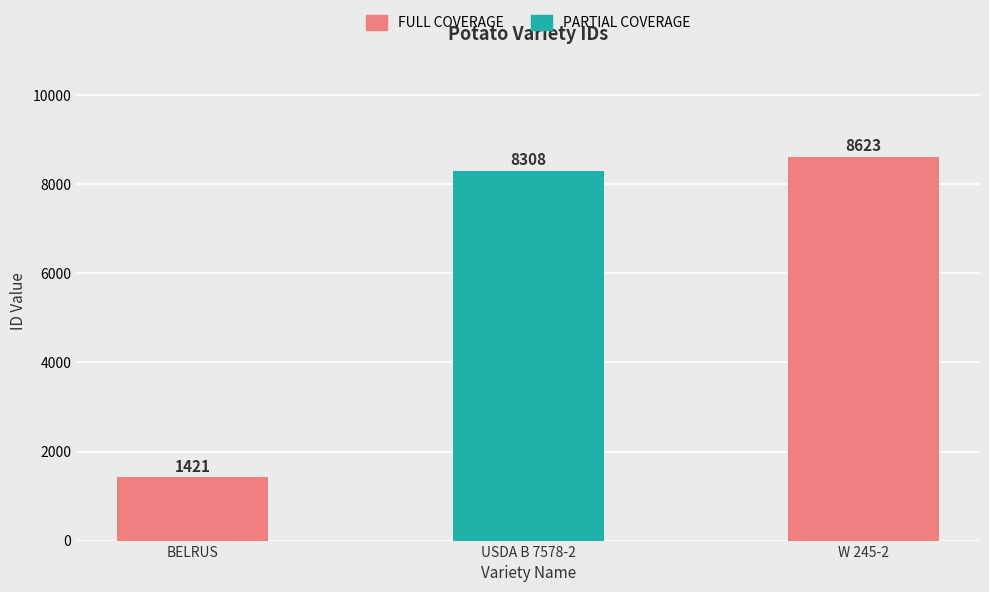

Read the value at USDA B 7578-2.

8308